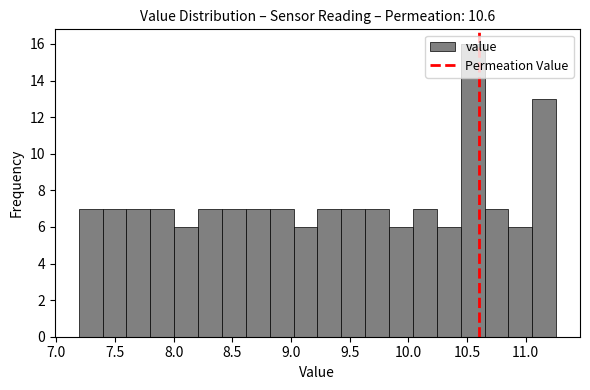

How tall is the bar that spans 8.60 to 8.80 on the x-axis? Neither the bar edges nor the heights are printed on the chart, so give them approximately, as read against the axes.

7